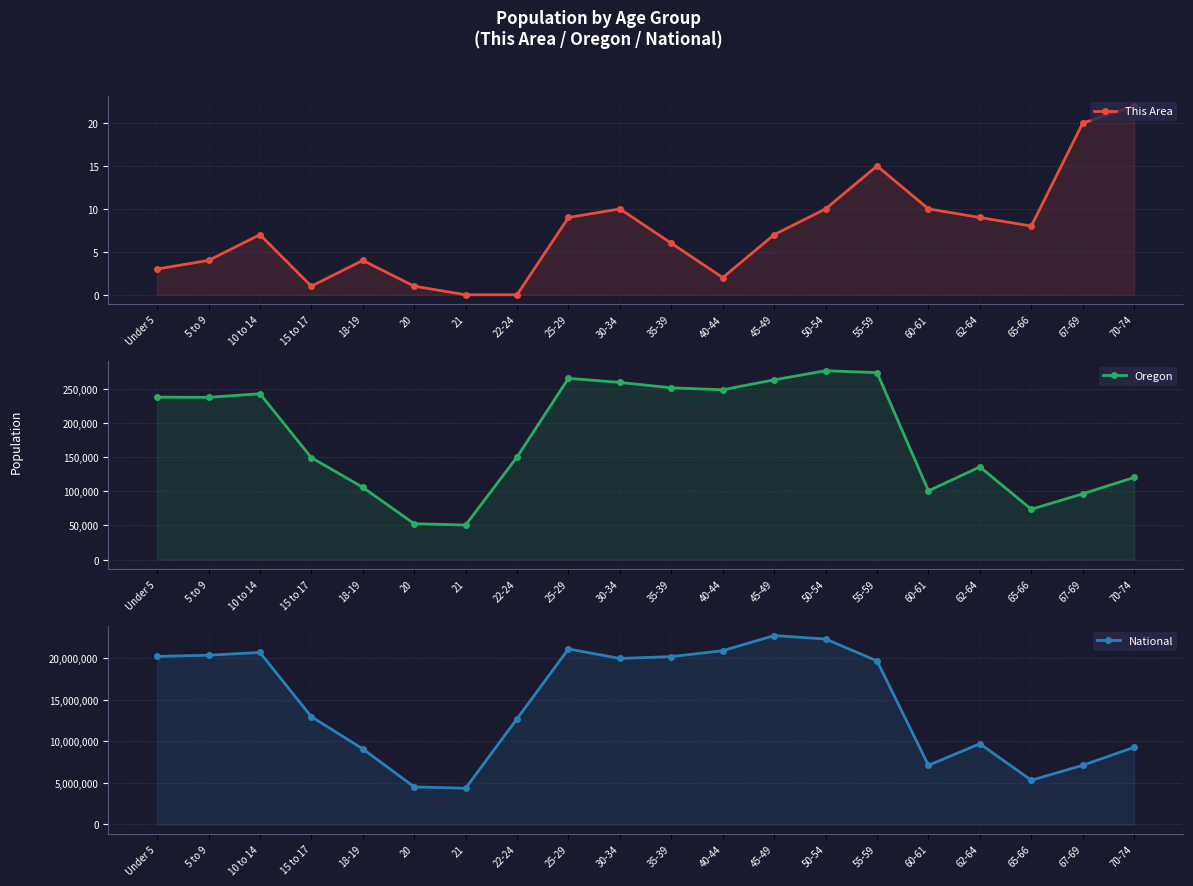

Reading right to left, extract all data points from this chart.

This Area: 70-74=22	67-69=20	65-66=8	62-64=9	60-61=10	55-59=15	50-54=10	45-49=7	40-44=2	35-39=6	30-34=10	25-29=9	22-24=0	21=0	20=1	18-19=4	15 to 17=1	10 to 14=7	5 to 9=4	Under 5=3
Oregon: 70-74=120194	67-69=96197	65-66=73650	62-64=135592	60-61=100551	55-59=273423	50-54=276196	45-49=262879	40-44=248362	35-39=251163	30-34=259111	25-29=265033	22-24=150011	21=50575	20=52462	18-19=105730	15 to 17=149130	10 to 14=242553	5 to 9=237214	Under 5=237556
National: 70-74=9278166	67-69=7115361	65-66=5319902	62-64=9704197	60-61=7113727	55-59=19664805	50-54=22298125	45-49=22708591	40-44=20890964	35-39=20179642	30-34=19962099	25-29=21101849	22-24=12712576	21=4354294	20=4519129	18-19=9086089	15 to 17=12954254	10 to 14=20677194	5 to 9=20348657	Under 5=20201362